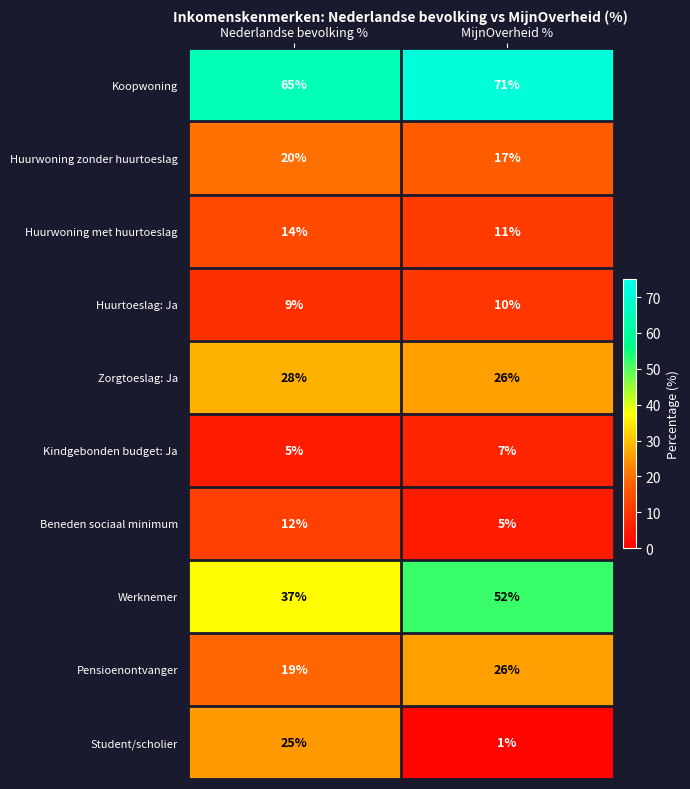

The value of Pensioenontvanger at MijnOverheid % is 26. True or false?

True